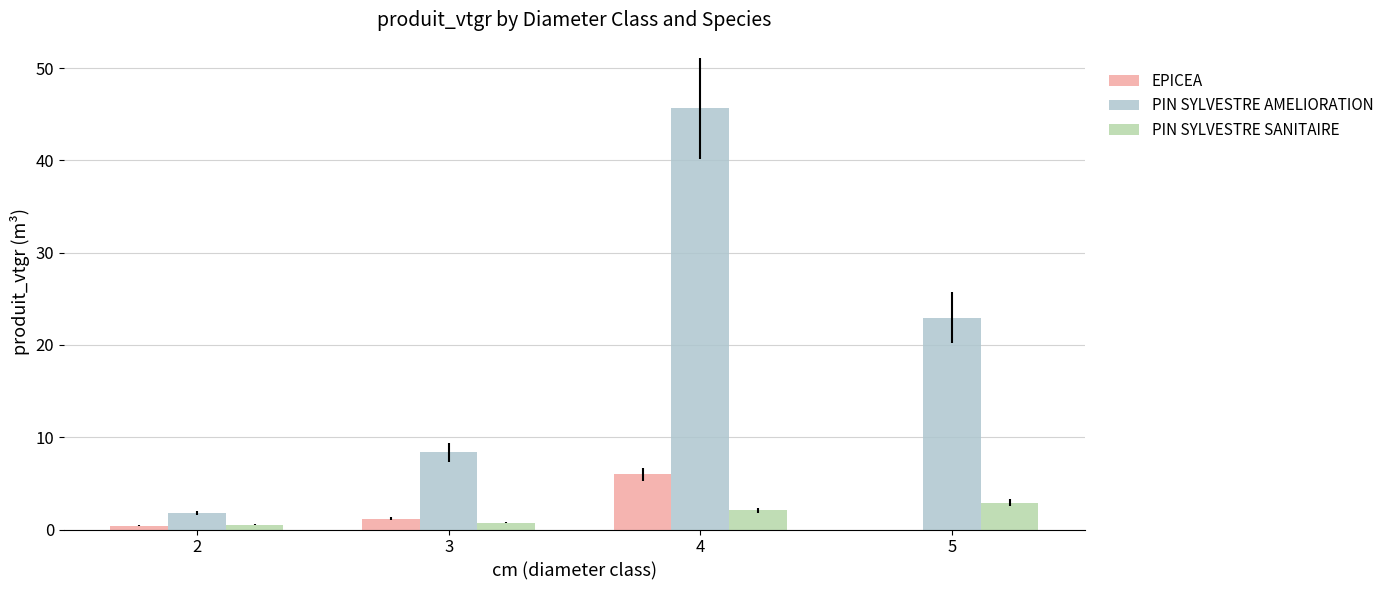

What is the sum of all PIN SYLVESTRE SANITAIRE values?

6.3